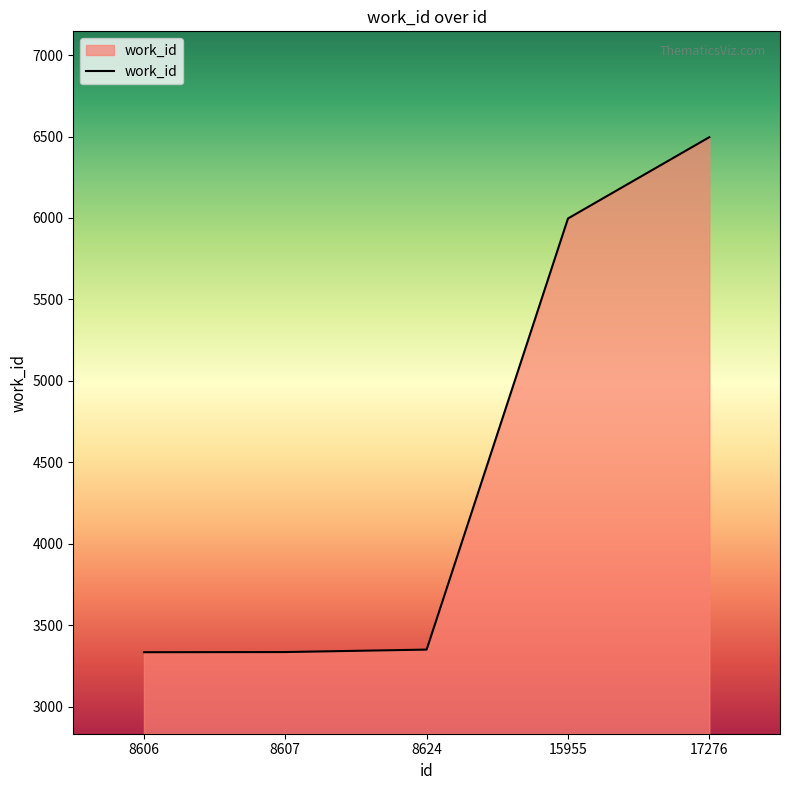

What is the maximum value shown in the chart?

6496